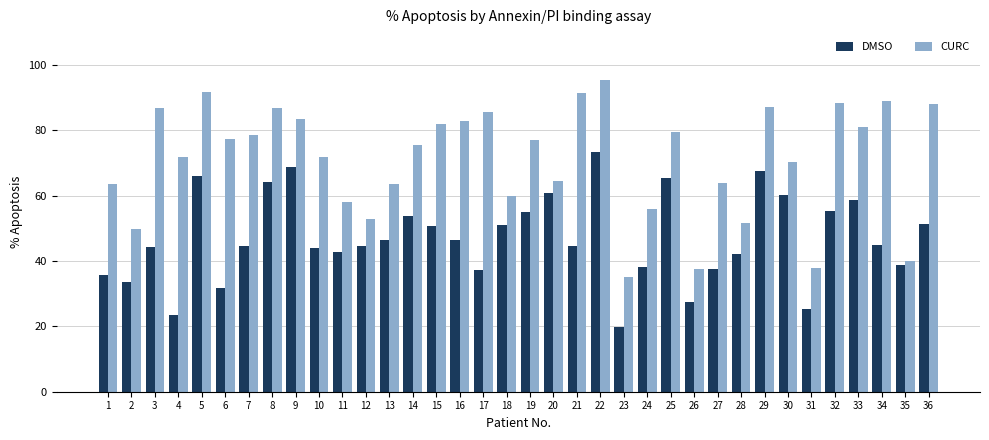

Is it true that CURC equals 82.0 at 15?

True